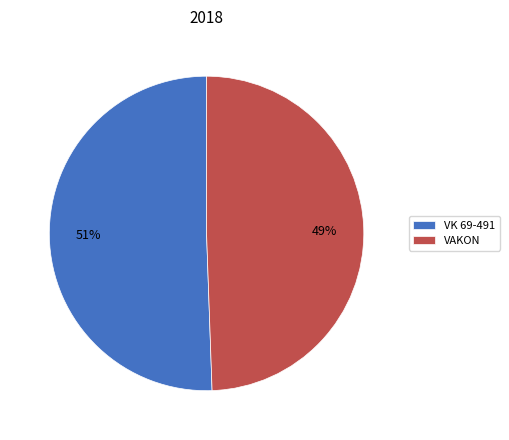

To the nearest percent, what is the combined percentage of VAKON and VK 69-491?

100%